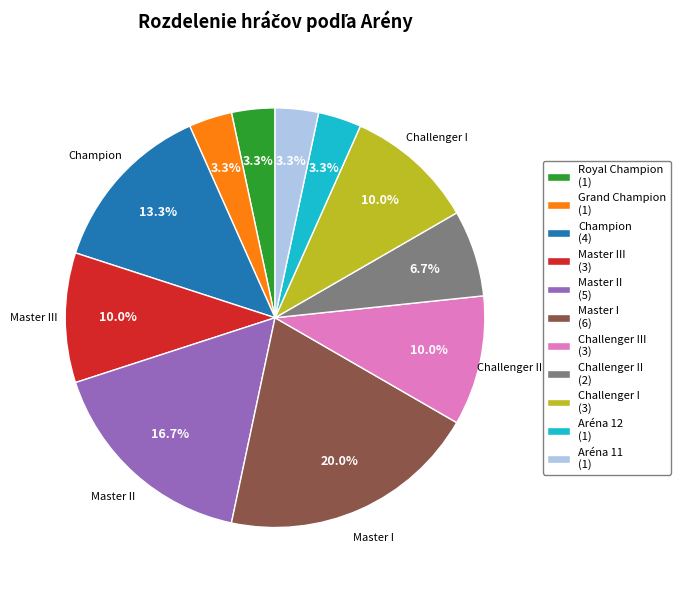

How much of the chart is everything except Royal Champion (1)?

96.7%